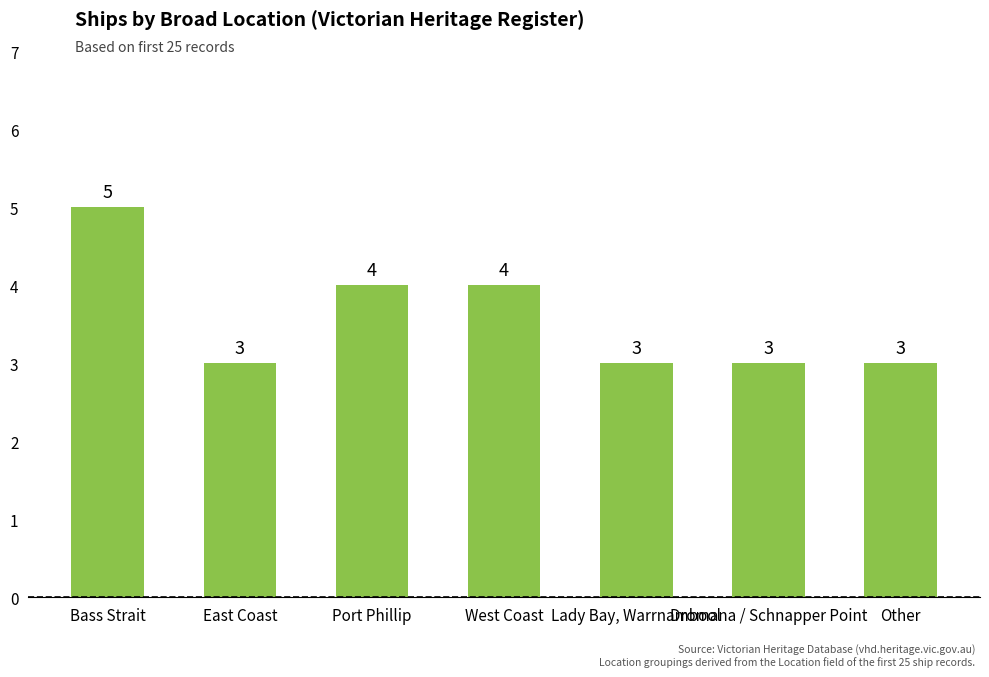

Is it true that the value at East Coast is 4?

False